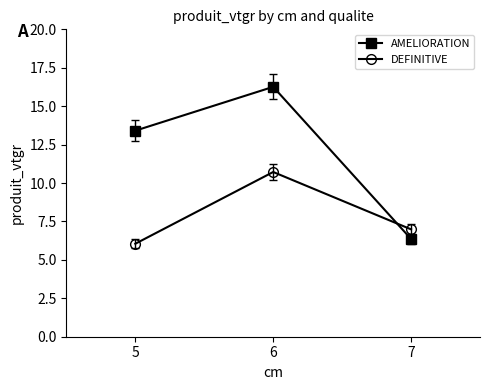

Where is AMELIORATION nearest to the value 11?

5